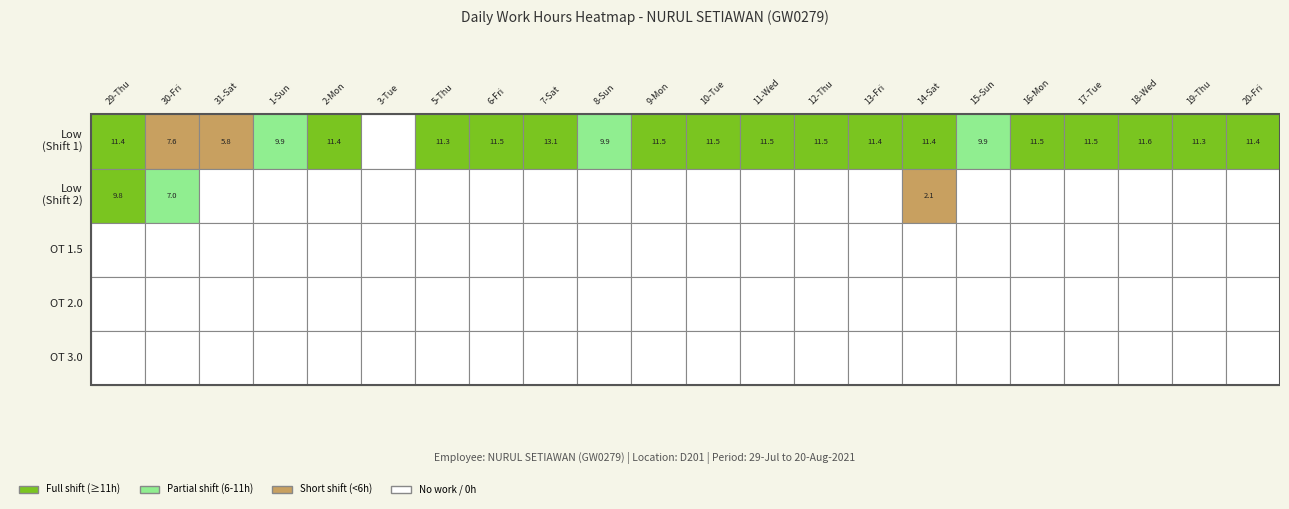

What is the difference between the maximum and minimum values in the 5-Thu series?

11.3